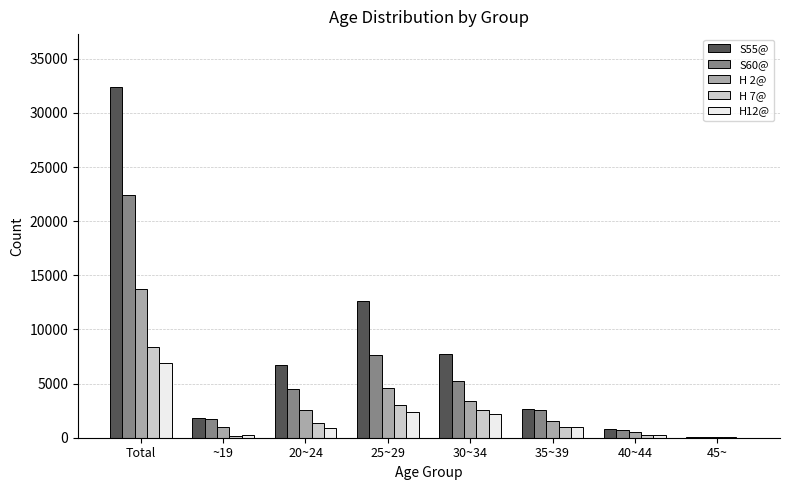

At which category is the sum across all series the highest?

Total